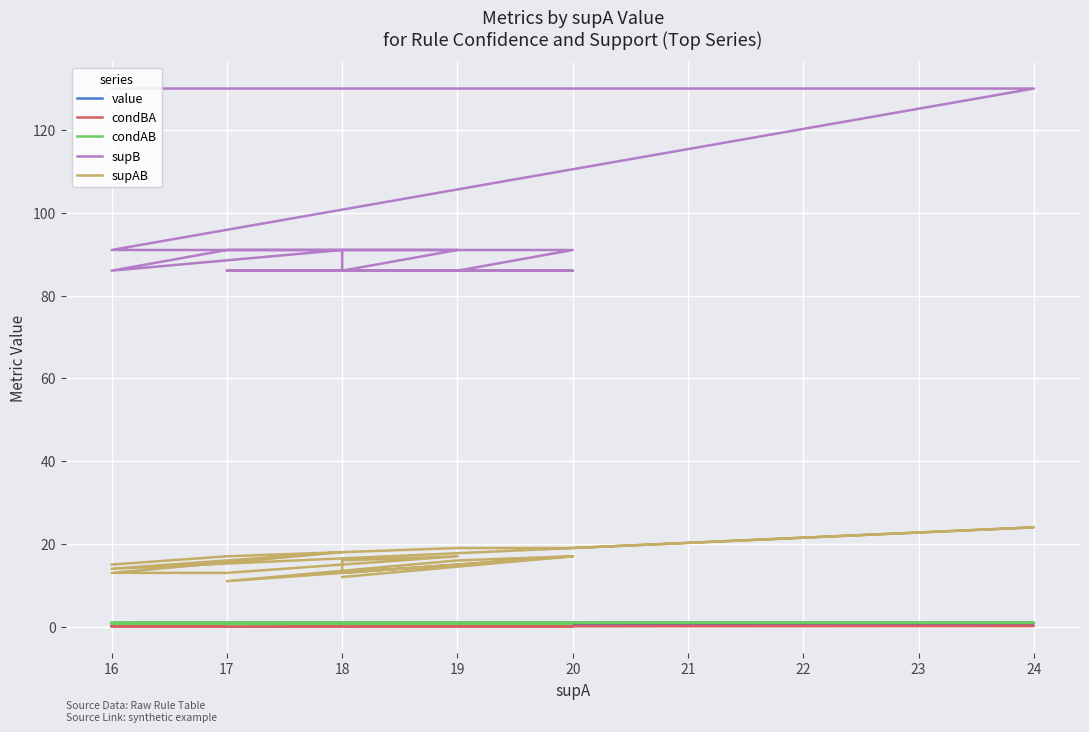

Is it true that supAB equals 22.4 at 18?

False